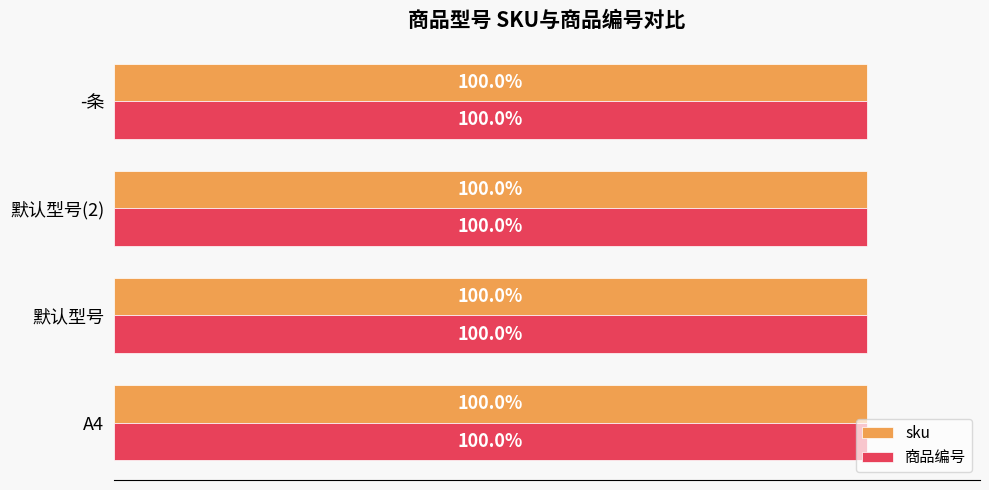

What are all the series names shown in the legend?

sku, 商品编号